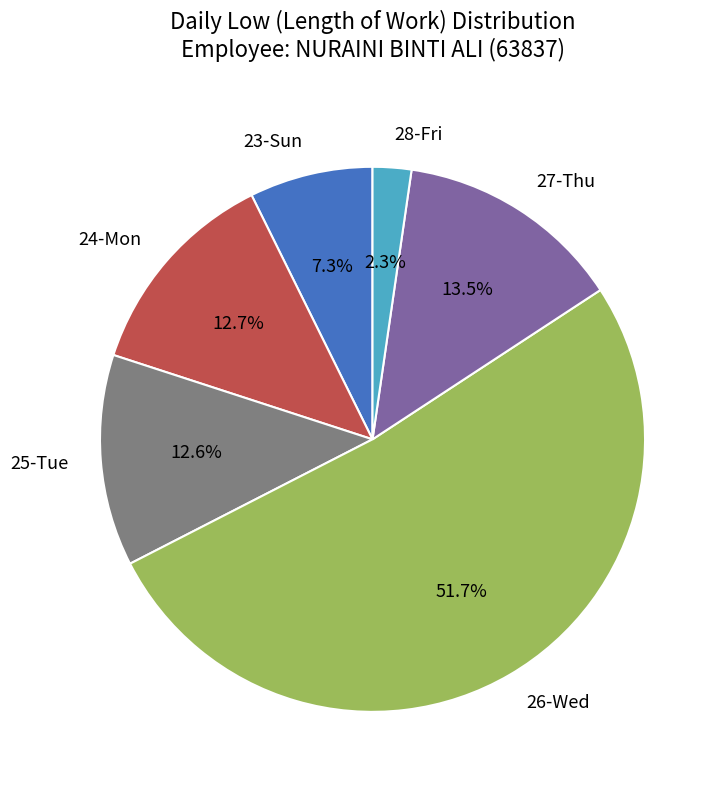

What percentage is NOT represented by 28-Fri?

97.7%